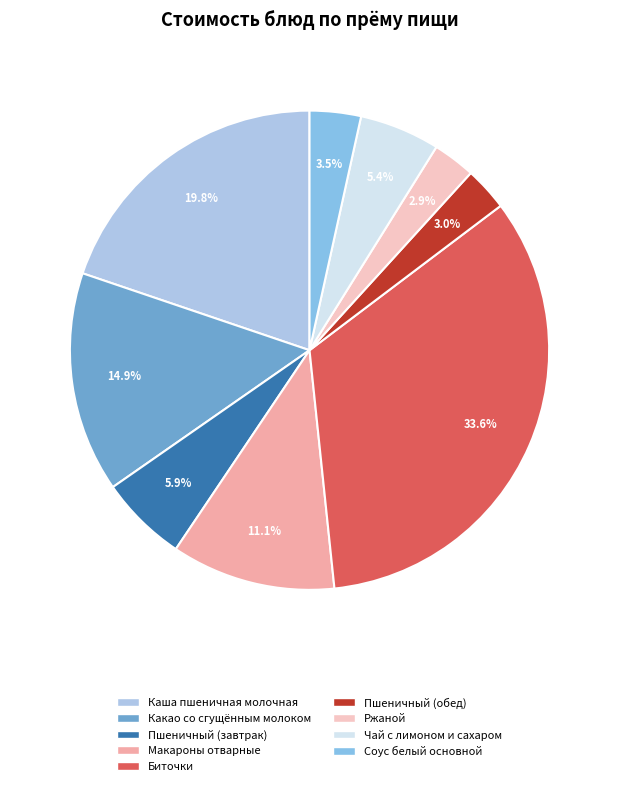

The Каша пшеничная молочная slice represents 11% of the pie. True or false?

False